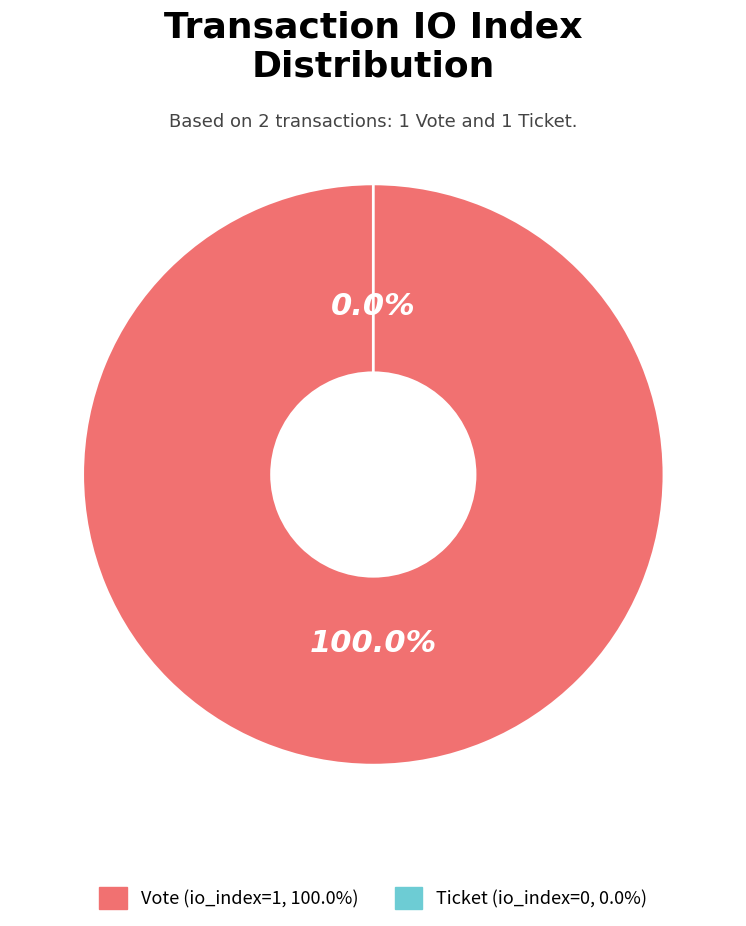

The Ticket (io_index=0) slice represents 0% of the pie. True or false?

True